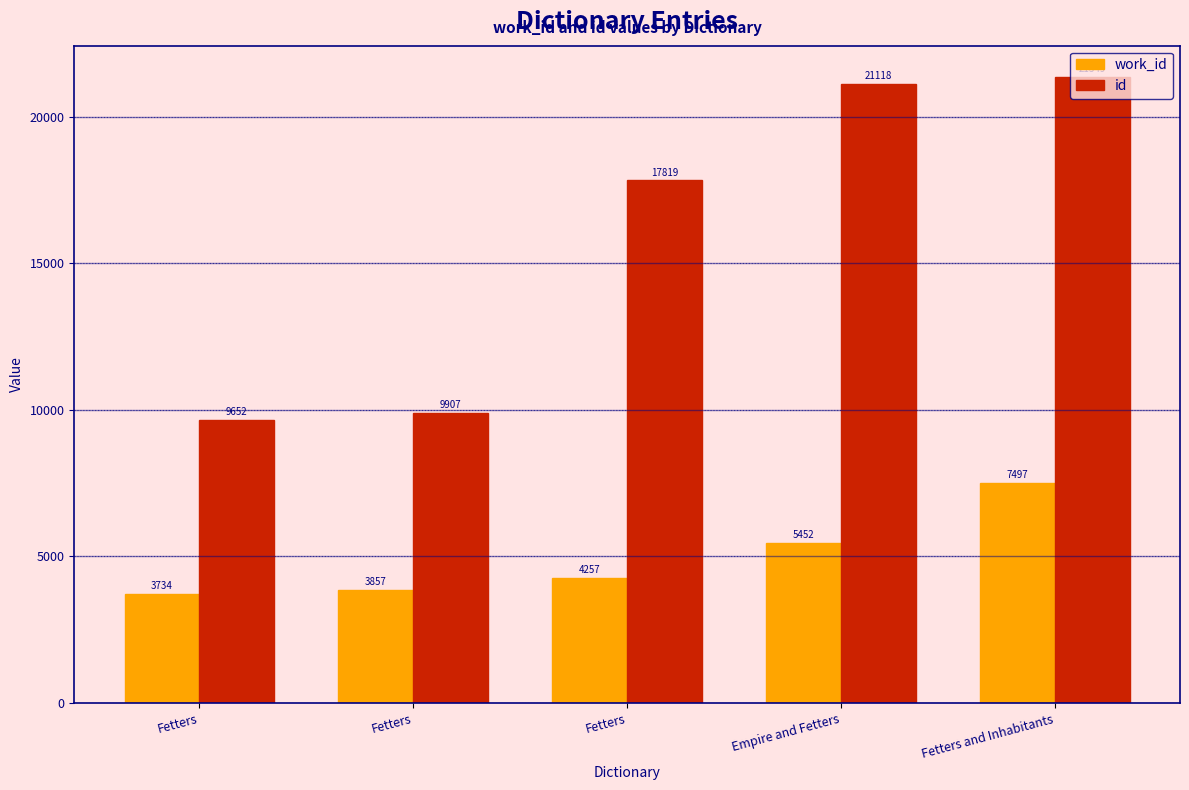

Rank the series by their maximum value, from lowest to highest.

work_id, id